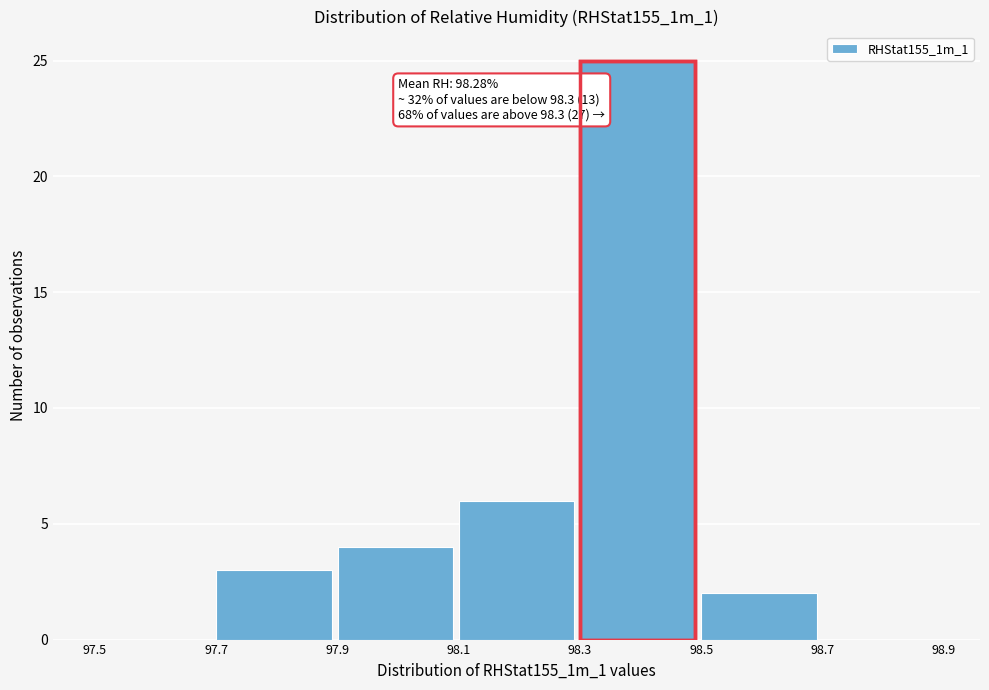

Over which range of the x-axis is the bar tallest?

98.3 to 98.5